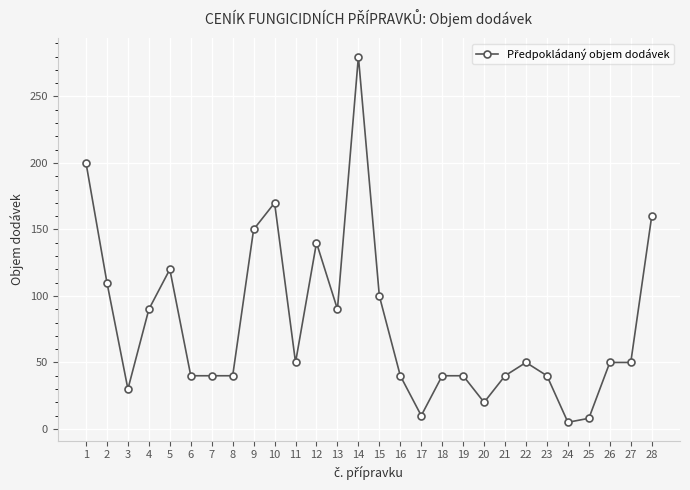

The value at 16 is 40. True or false?

True